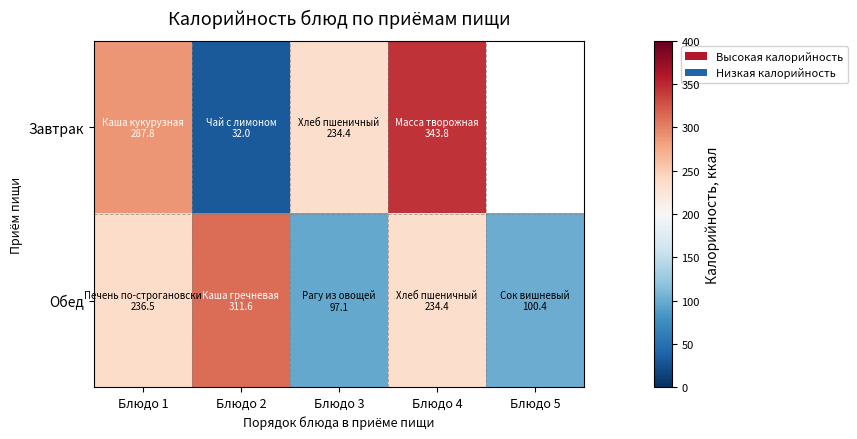

What is the average value of the Обед series?

196.0